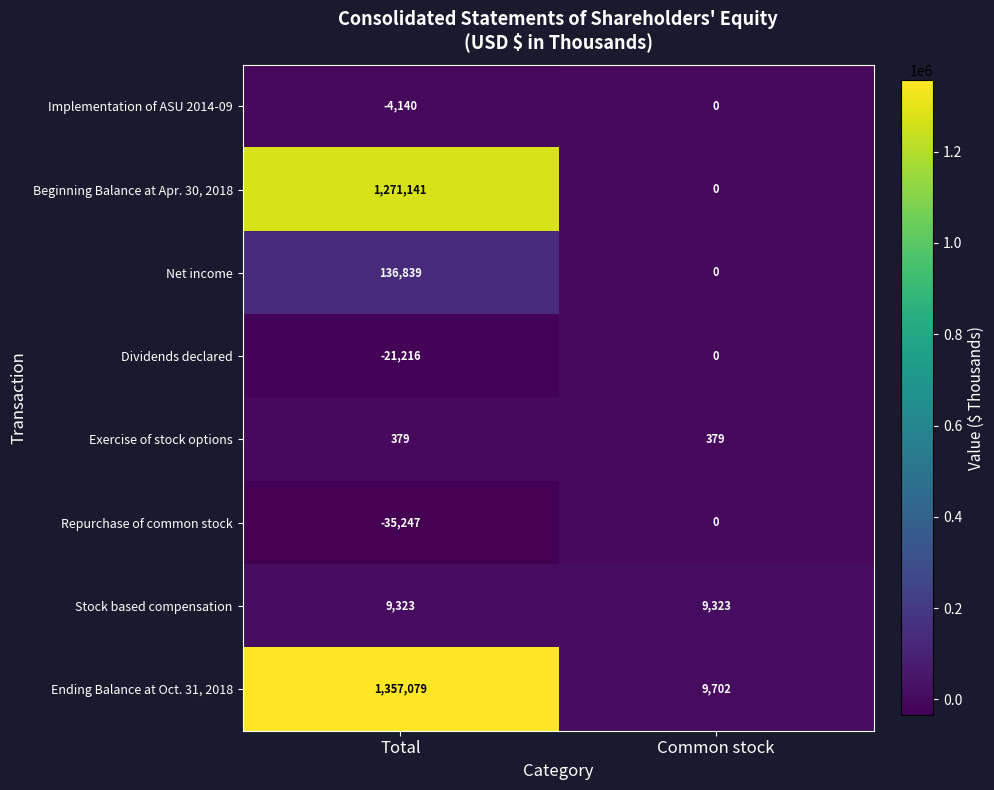

At which category is the sum across all series the highest?

Total